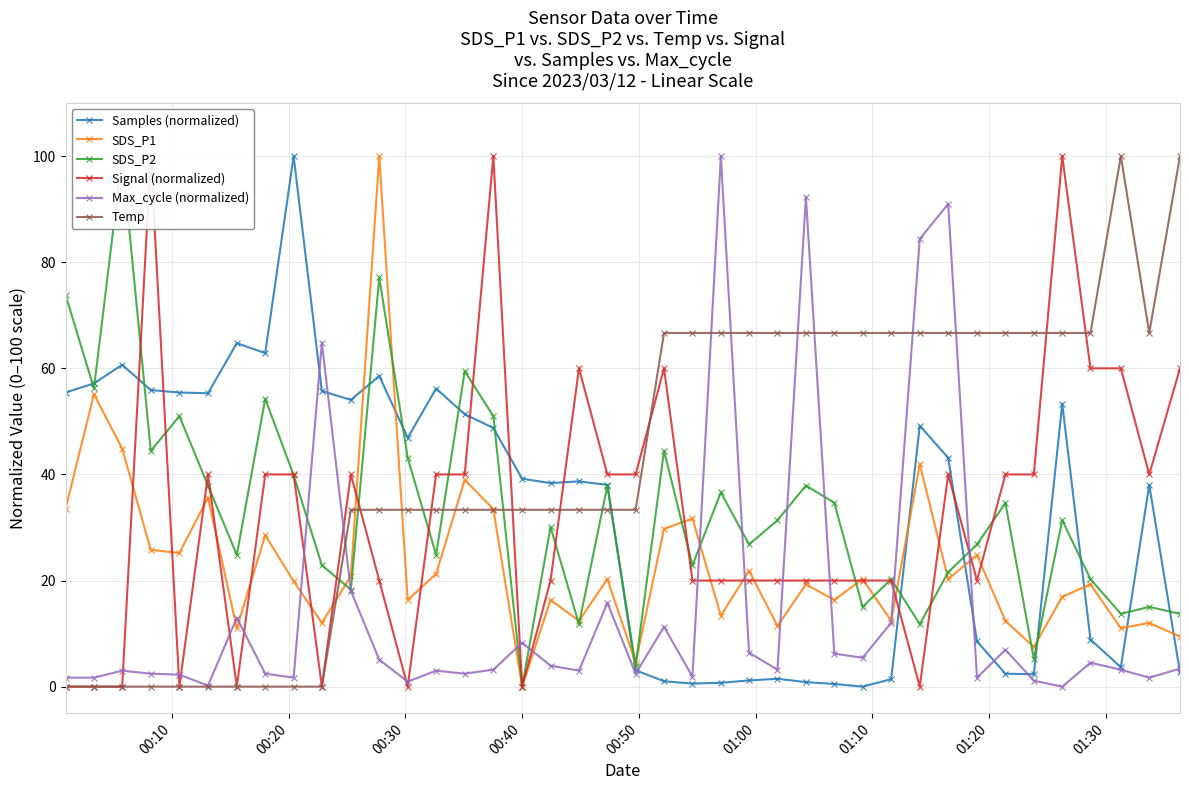

True or false: SDS_P1 has more than 1 interior local peaks.

True